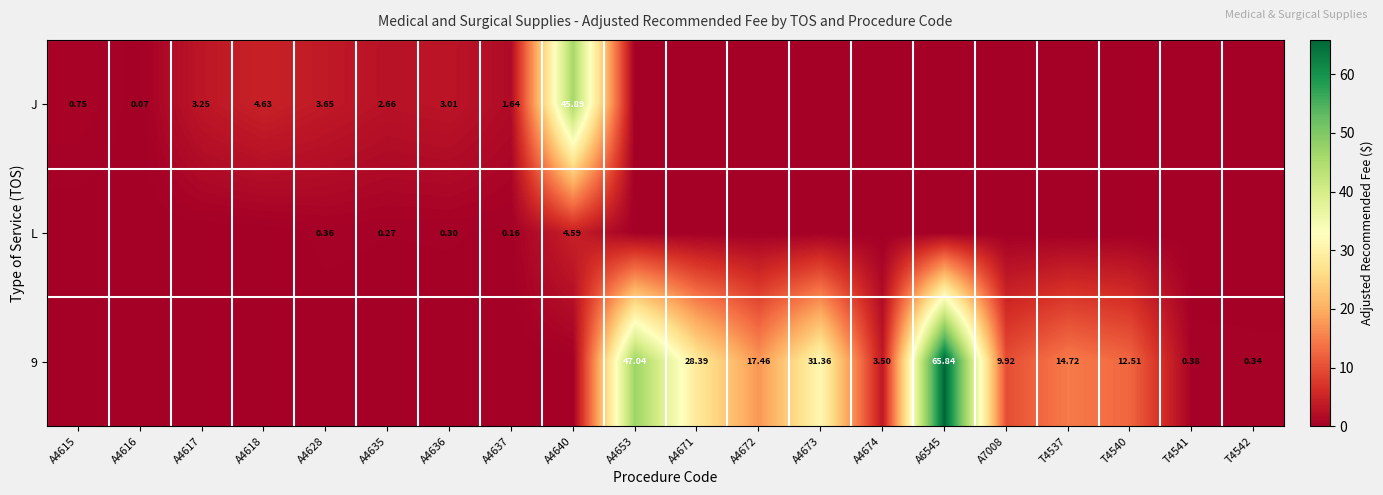

What is the difference between the maximum and minimum values in the 9 series?

65.8